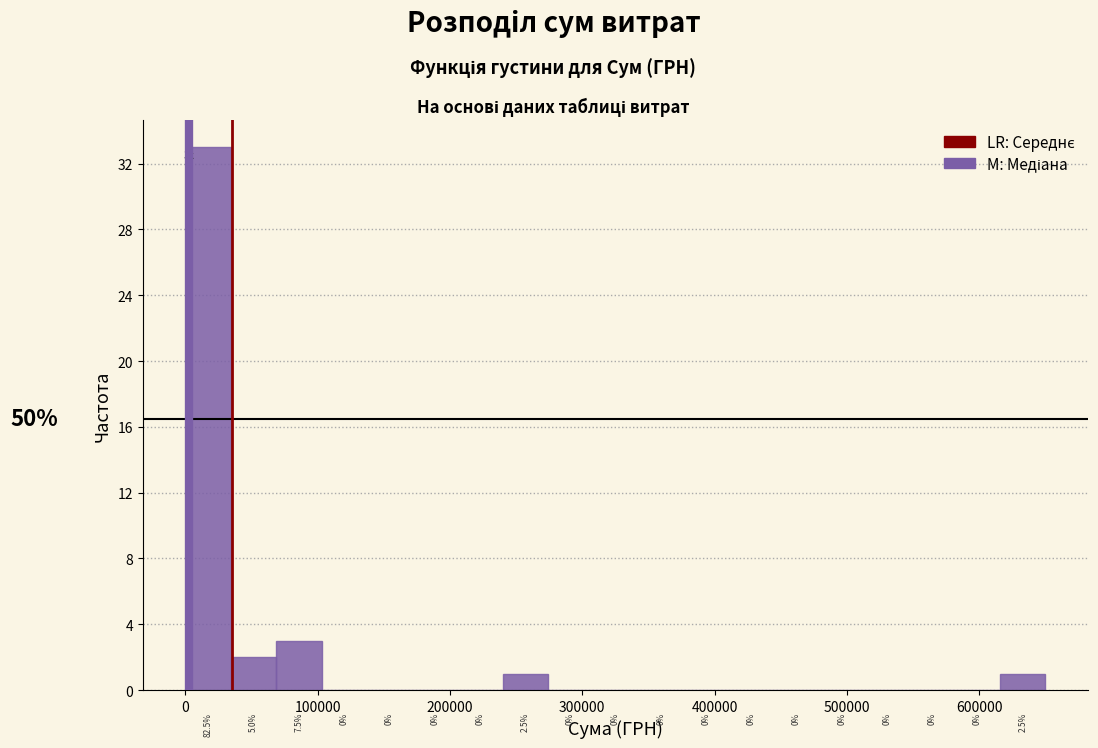

Read against the x-axis, roughly where is the centre of the tallest bar?

20000